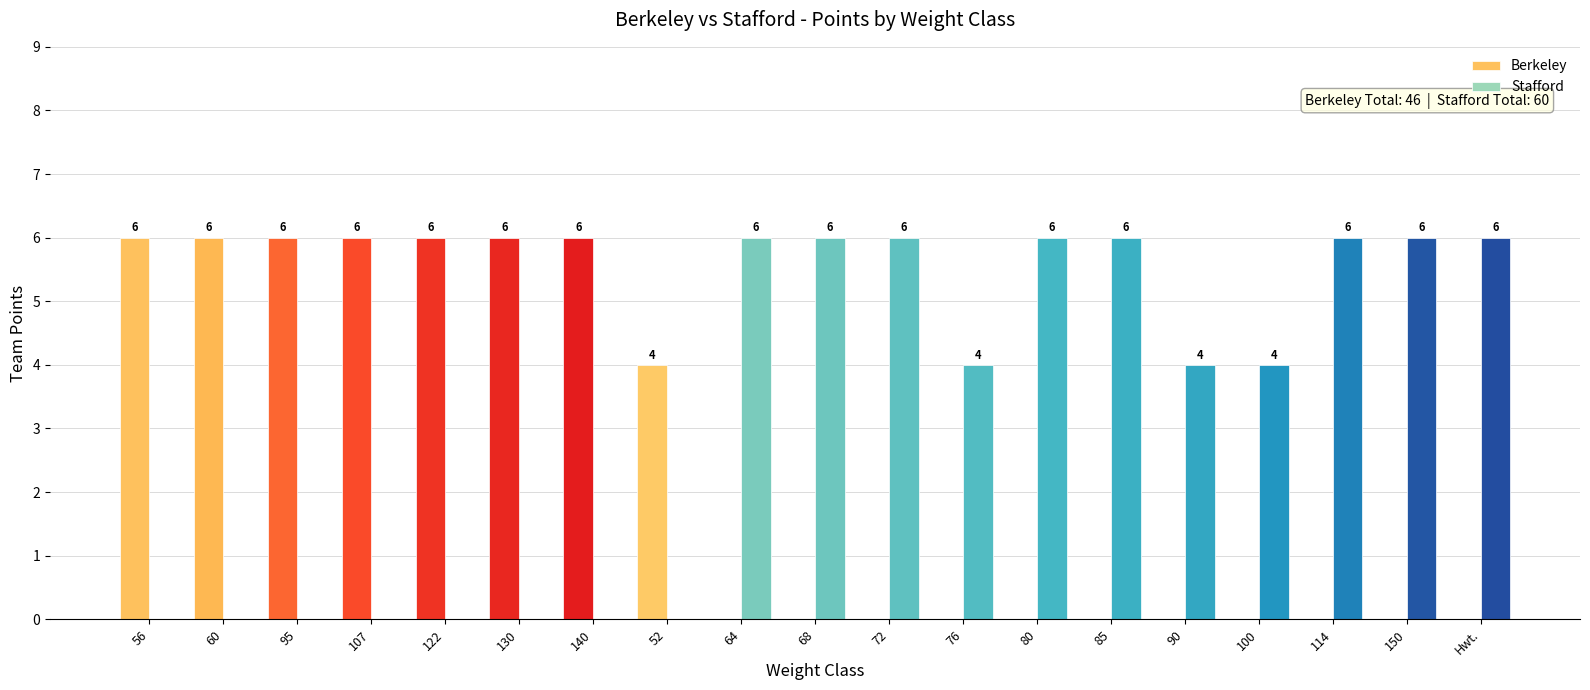

What is the highest value of the Stafford series?

6